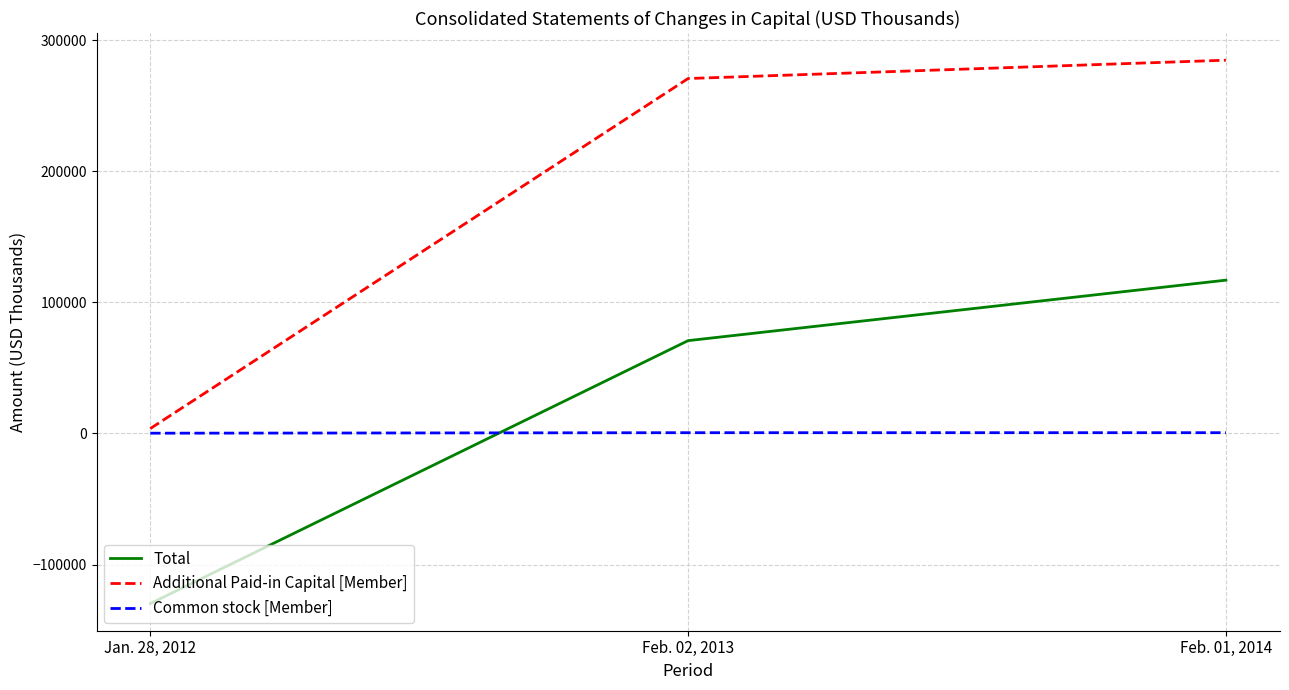

List the series in order of their peak value, lowest first.

Common stock [Member], Total, Additional Paid-in Capital [Member]